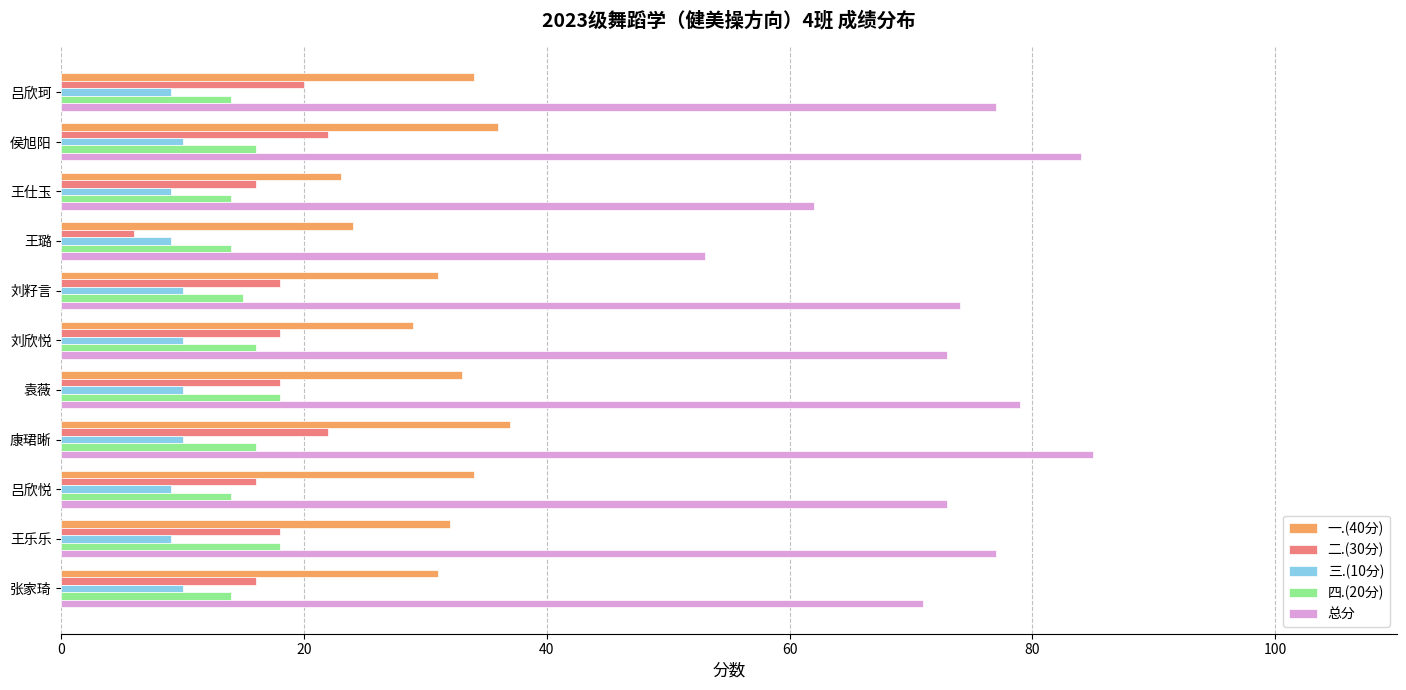

Is the value of 总分 at 吕欣珂 greater than the value of 一.(40分) at 王璐?

Yes